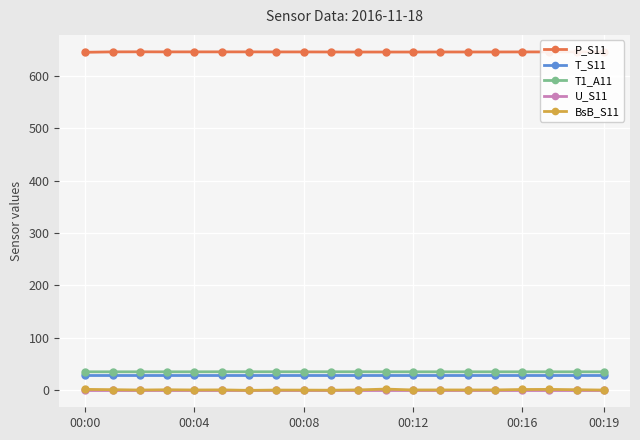

How many categories are shown in the chart?

20